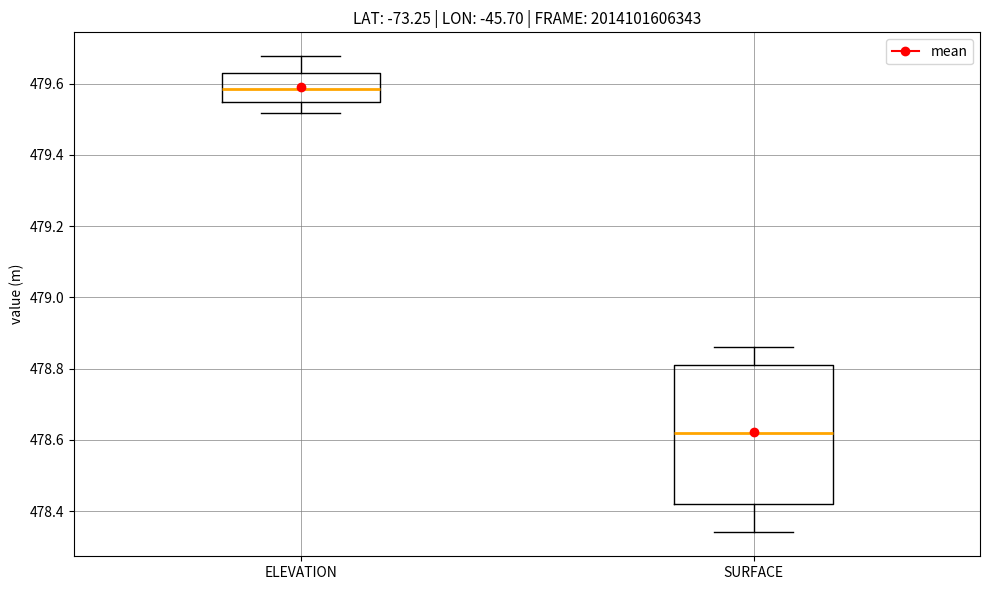

Where is the upper edge of the box for ELEVATION on the y-axis? The values are not printed on the chart, so give them approximately, as read against the axis.

479.62